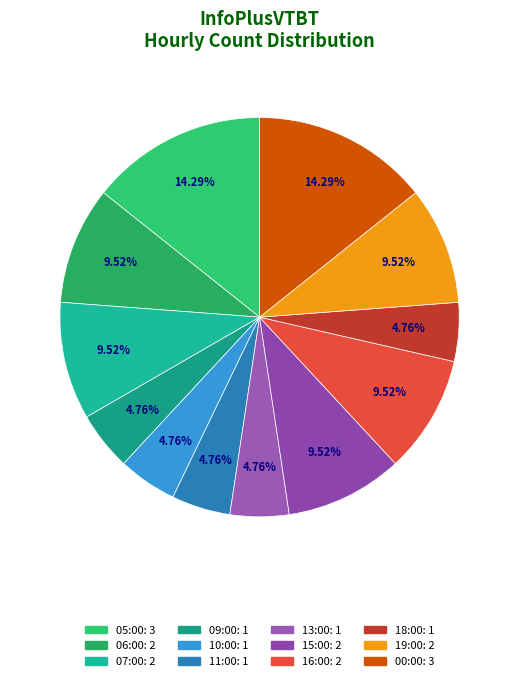

To the nearest percent, what is the difference between the largest and smallest slice percentages?

10%